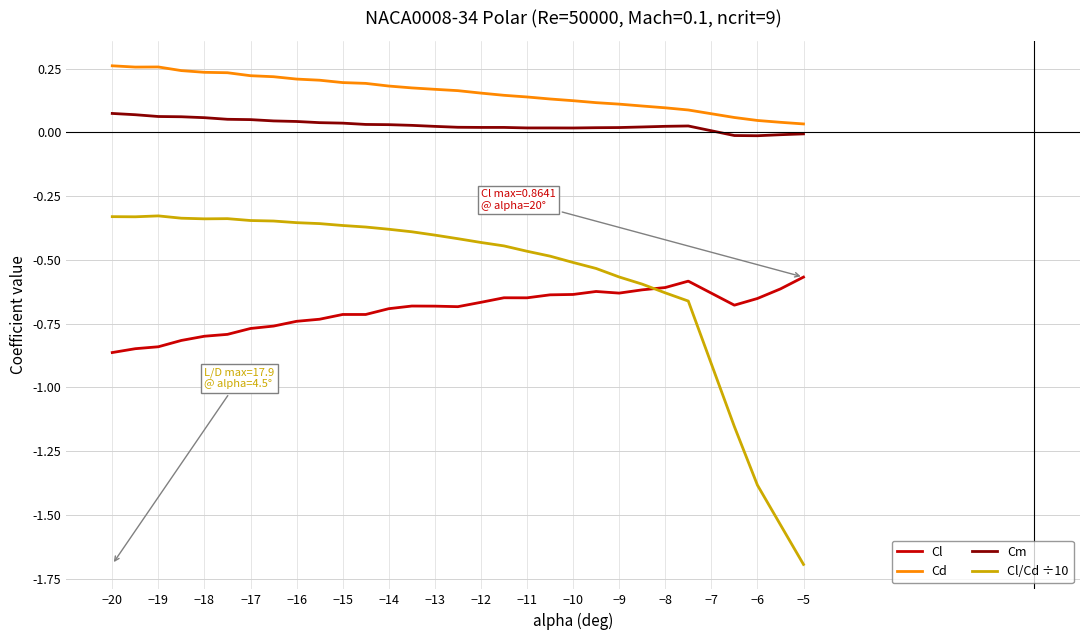

How many lines are shown in the chart?

4